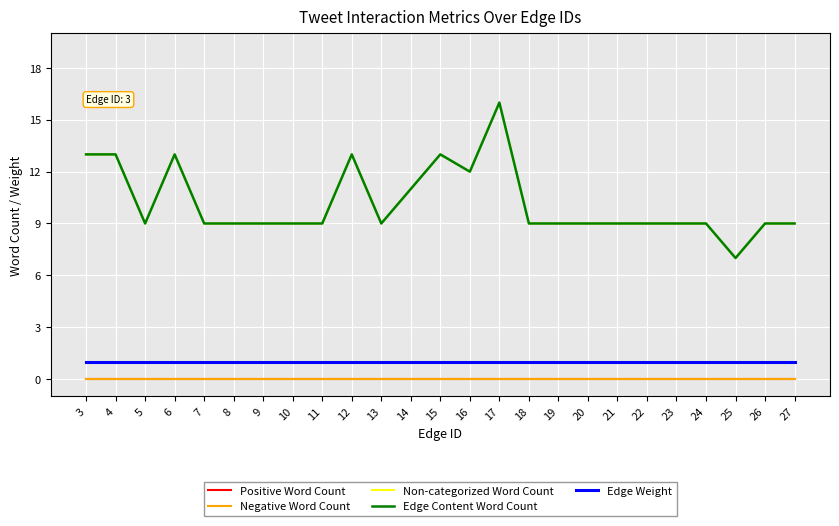

What is the value of the Non-categorized Word Count point at the 17th from the left?

9